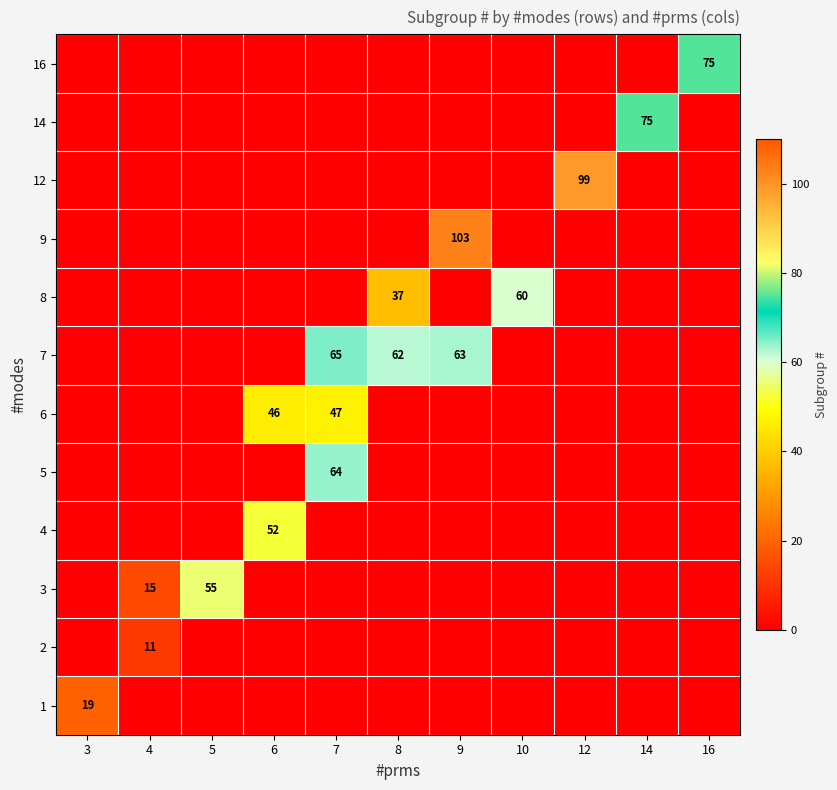

List the series in order of their peak value, lowest first.

2, 1, 6, 4, 3, 8, 5, 7, 14, 16, 12, 9